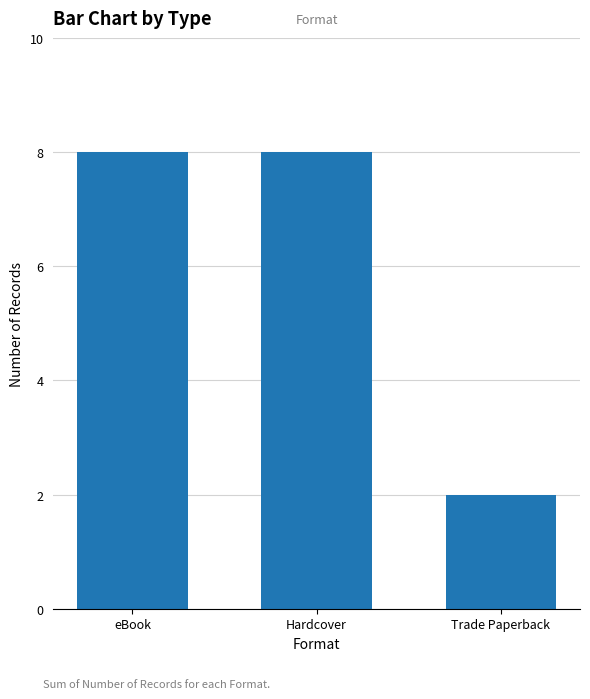

What value does the data have at Hardcover?

8